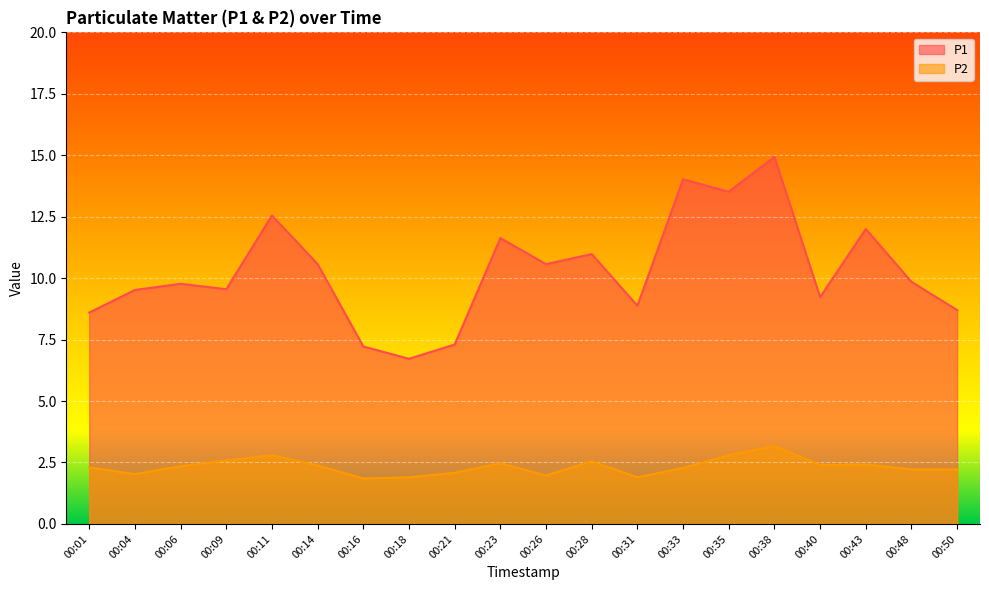

How many data points in P1 are above 9?

14